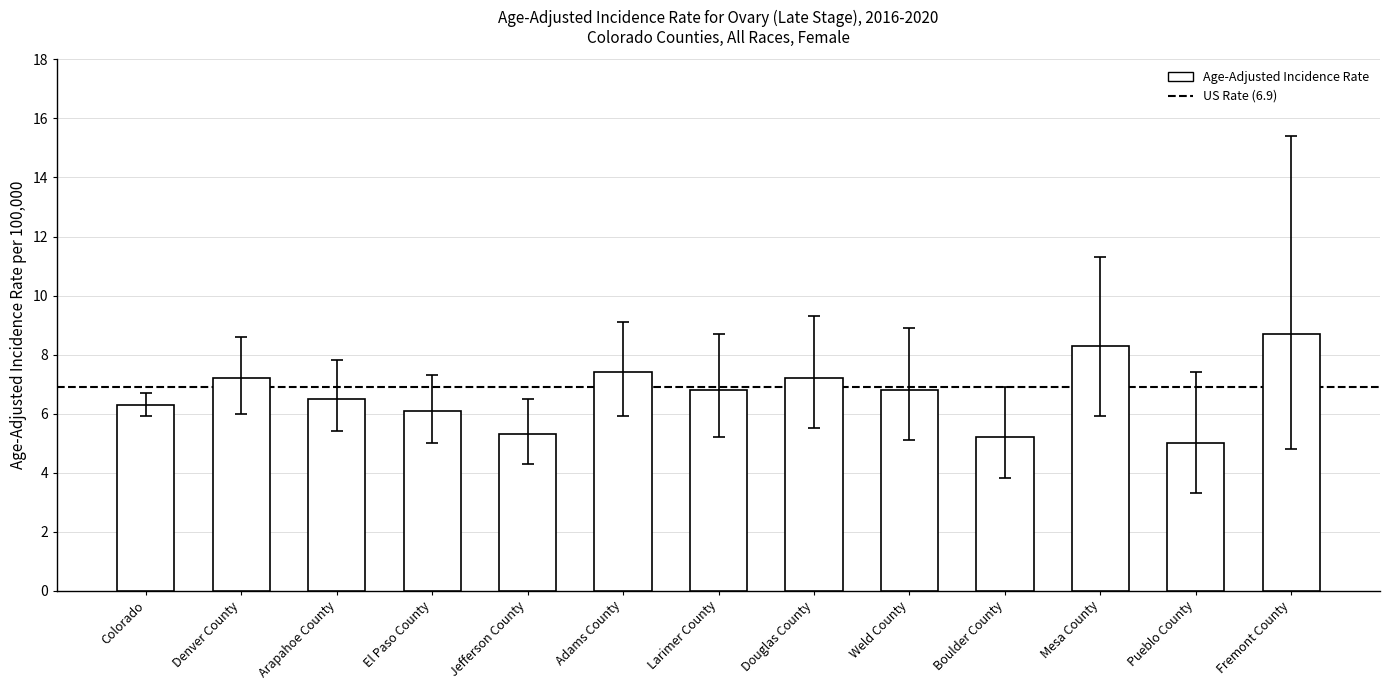

What is the maximum value shown in the chart?

8.7